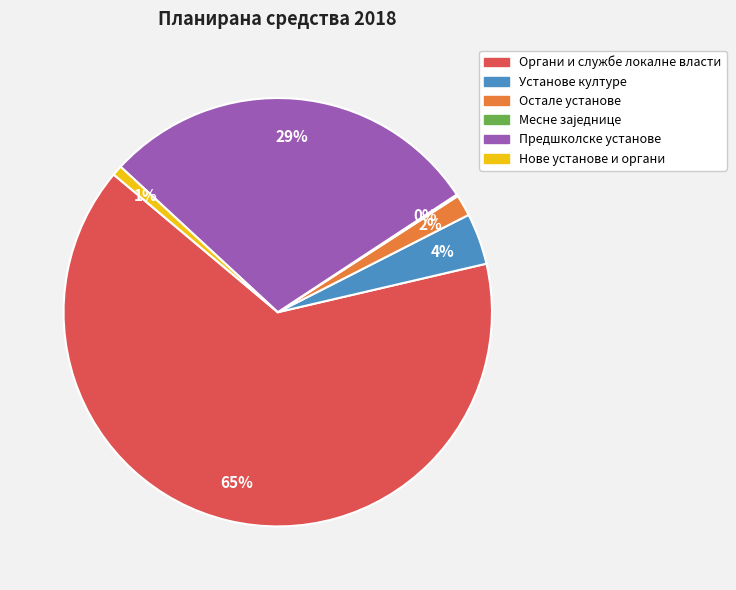

What is the majority slice?

Органи и службе локалне власти